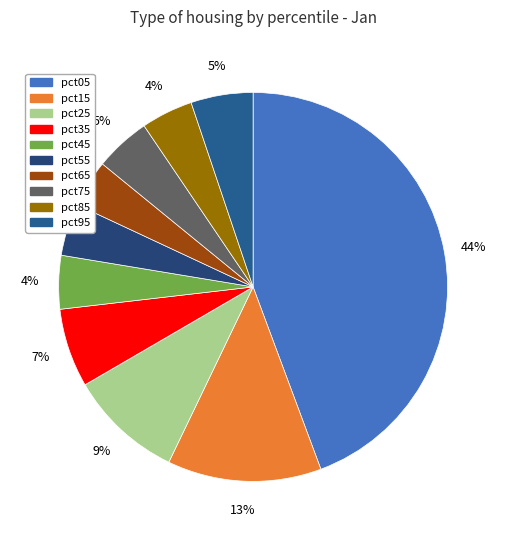

What is the smallest slice in the pie chart?

pct65